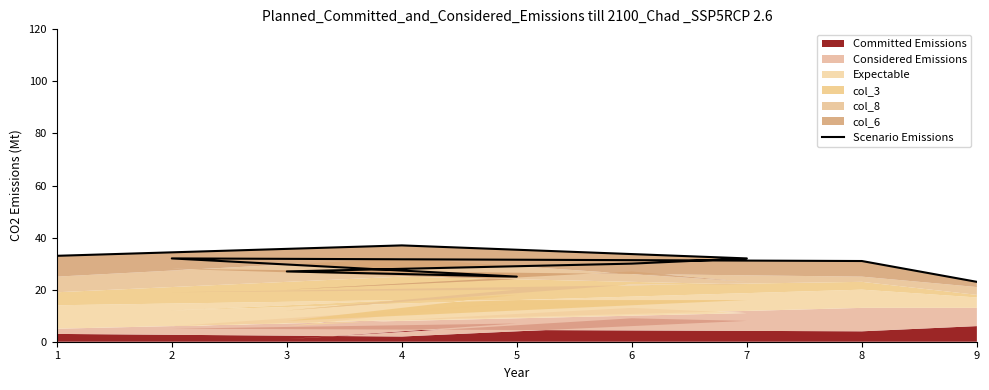

What is the maximum value shown in the chart?

37